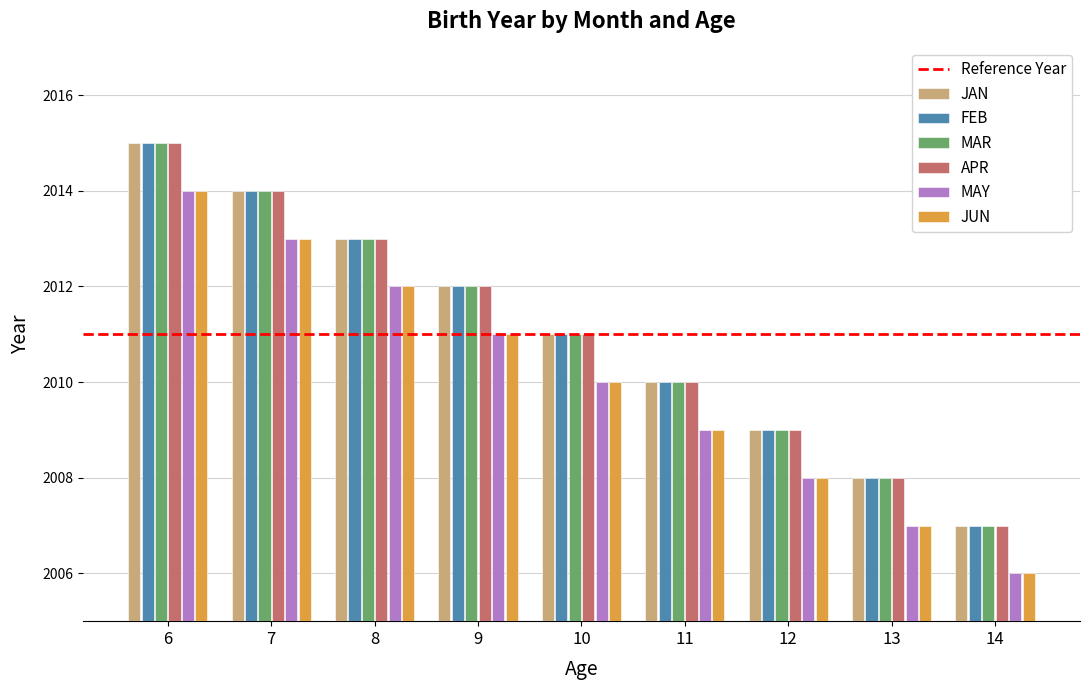

The value of FEB at 6 is 3579. True or false?

False